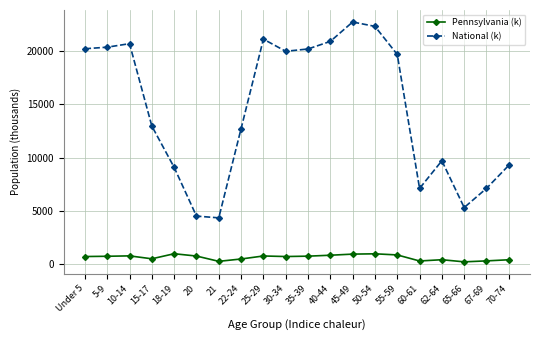

How many values in the National (k) series exceed 19664?

10